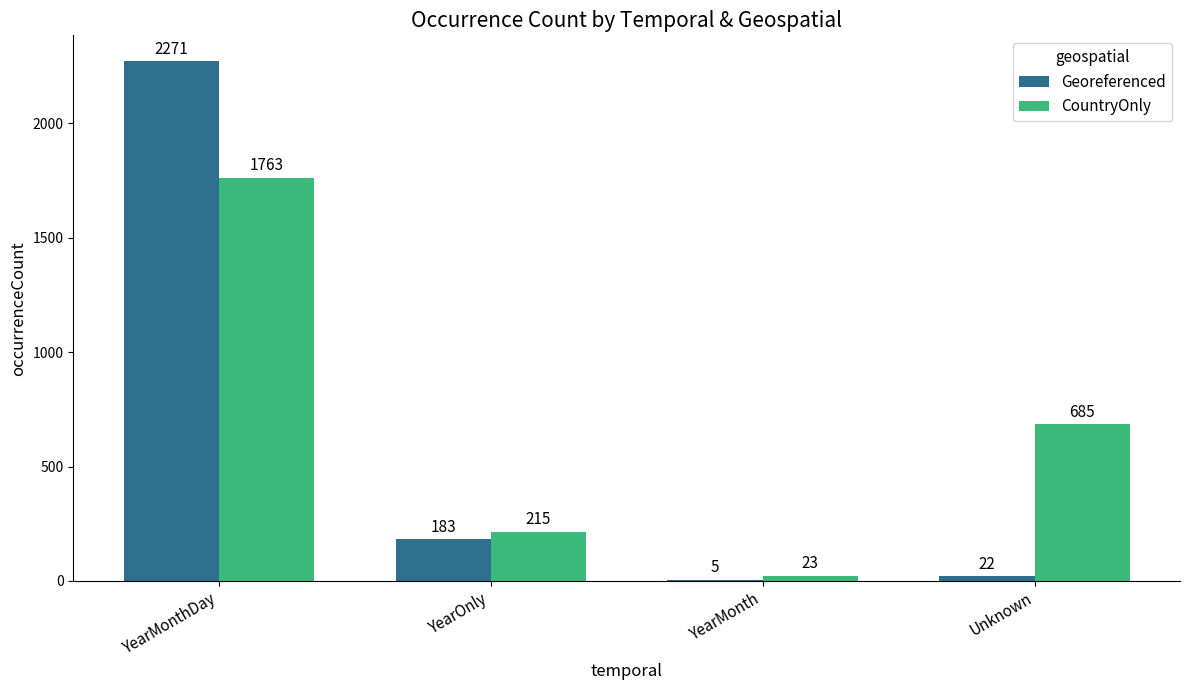

How many series are shown in this chart?

2